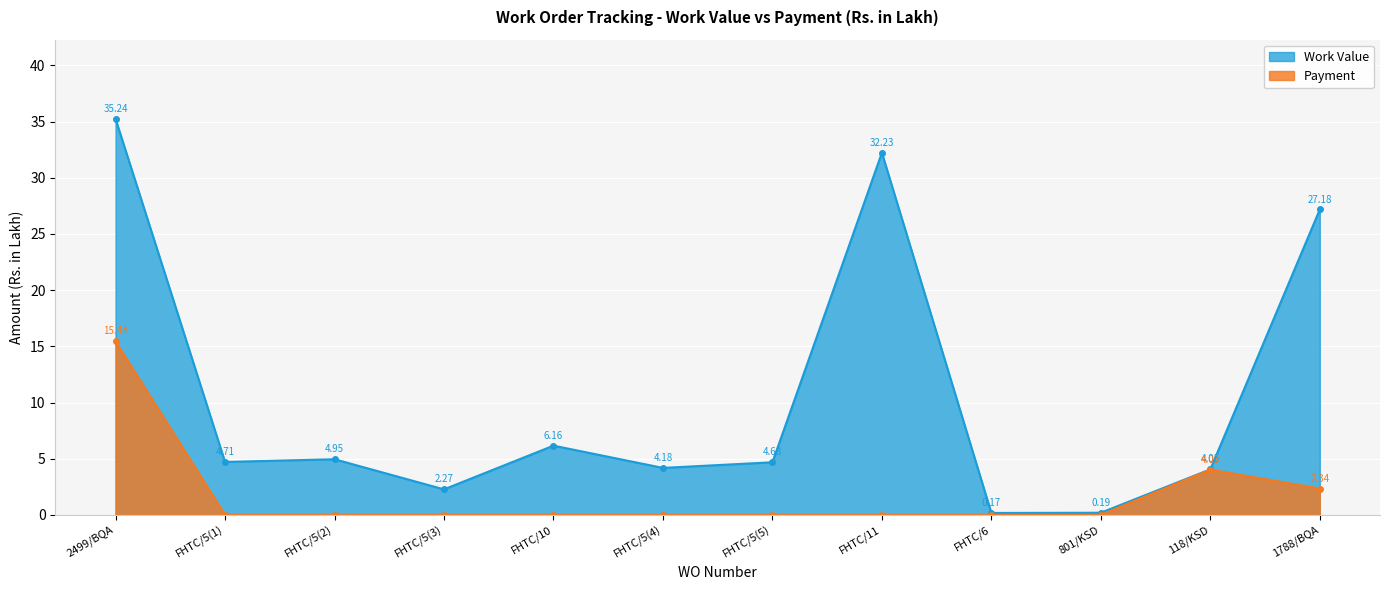

What is the sum of the Work Value values at FHTC/5(1) and 1788/BQA?

31.9